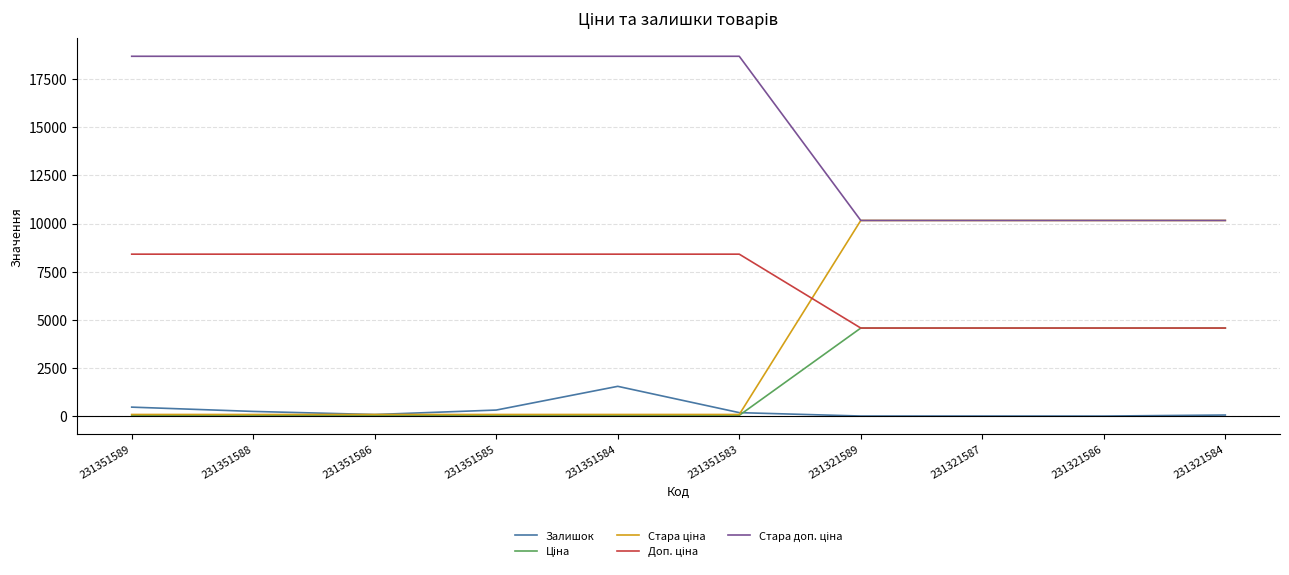

What is the greatest value displayed?

18684.0